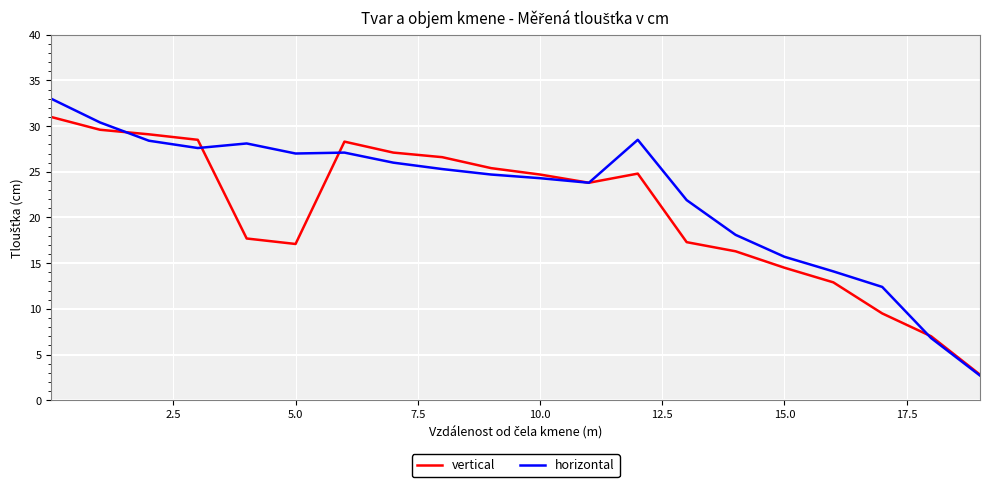

Does the chart have visible grid lines?

Yes